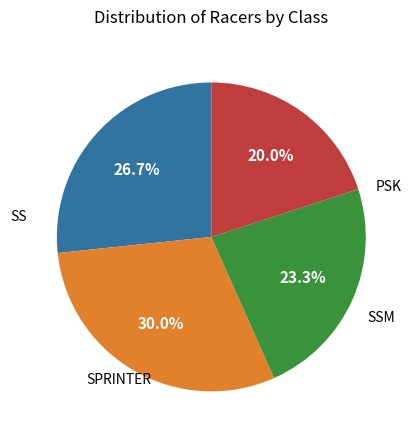

Does SPRINTER account for over 50% of the chart?

No